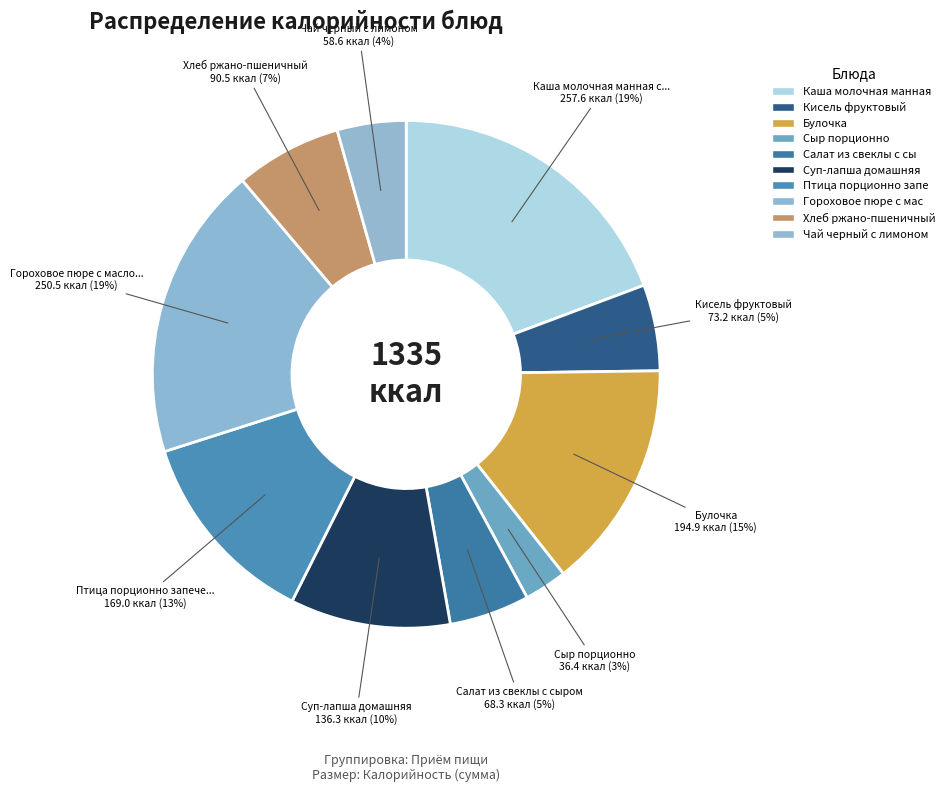

To the nearest percent, what is the average slice percentage?

10%